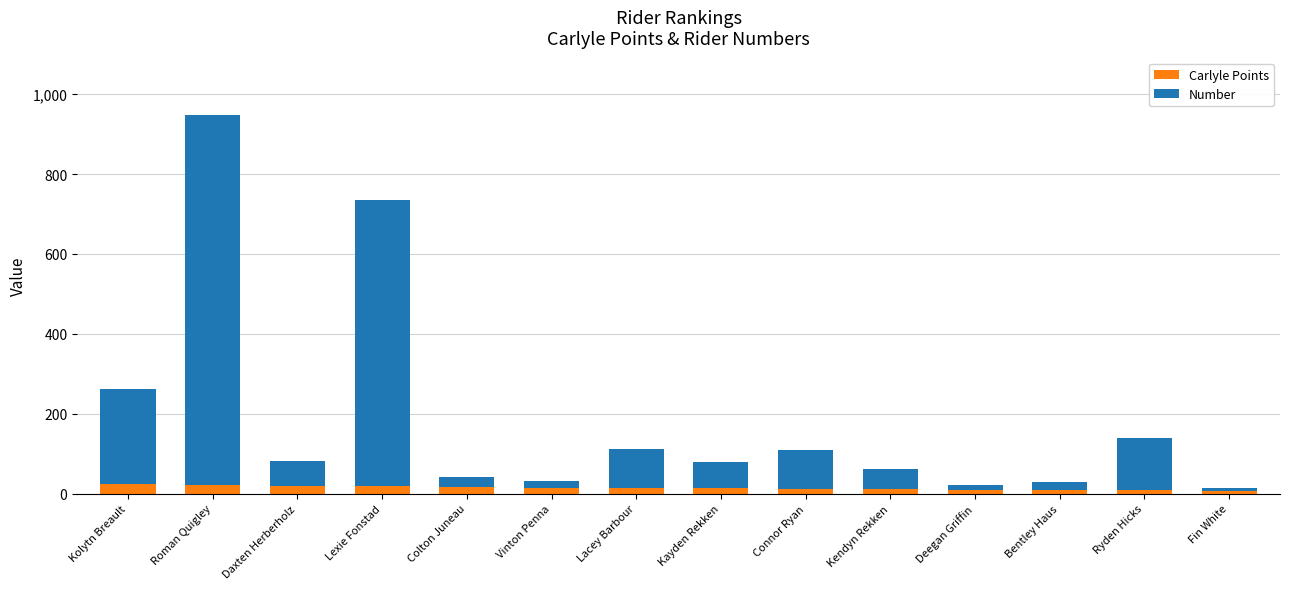

What is the sum of all Carlyle Points values?

200